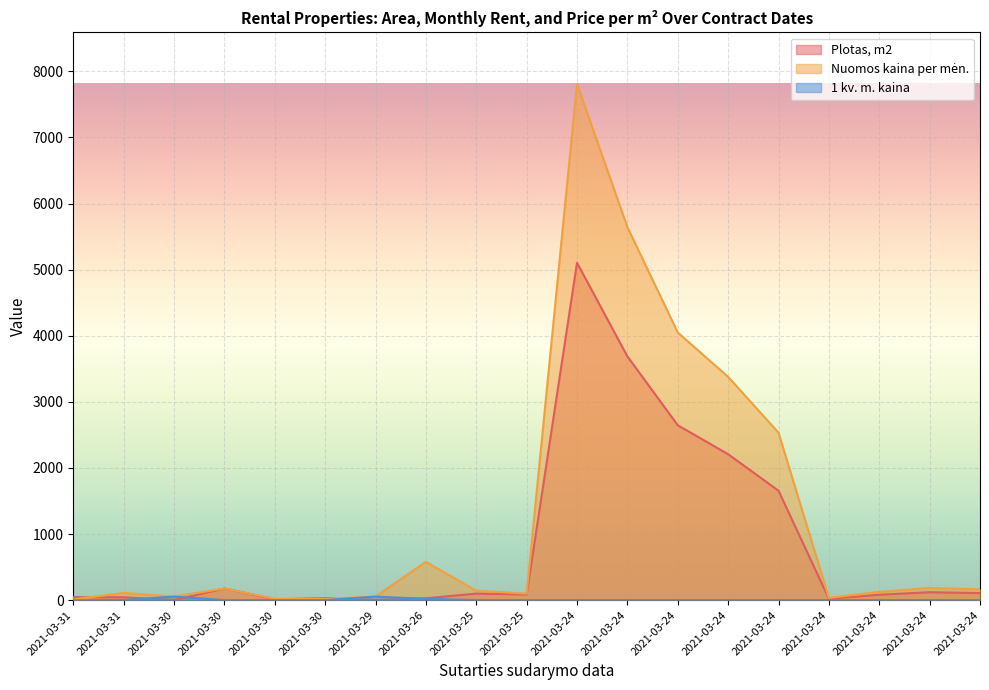

At which category does Nuomos kaina per men. reach its first local valley?

2021-03-30